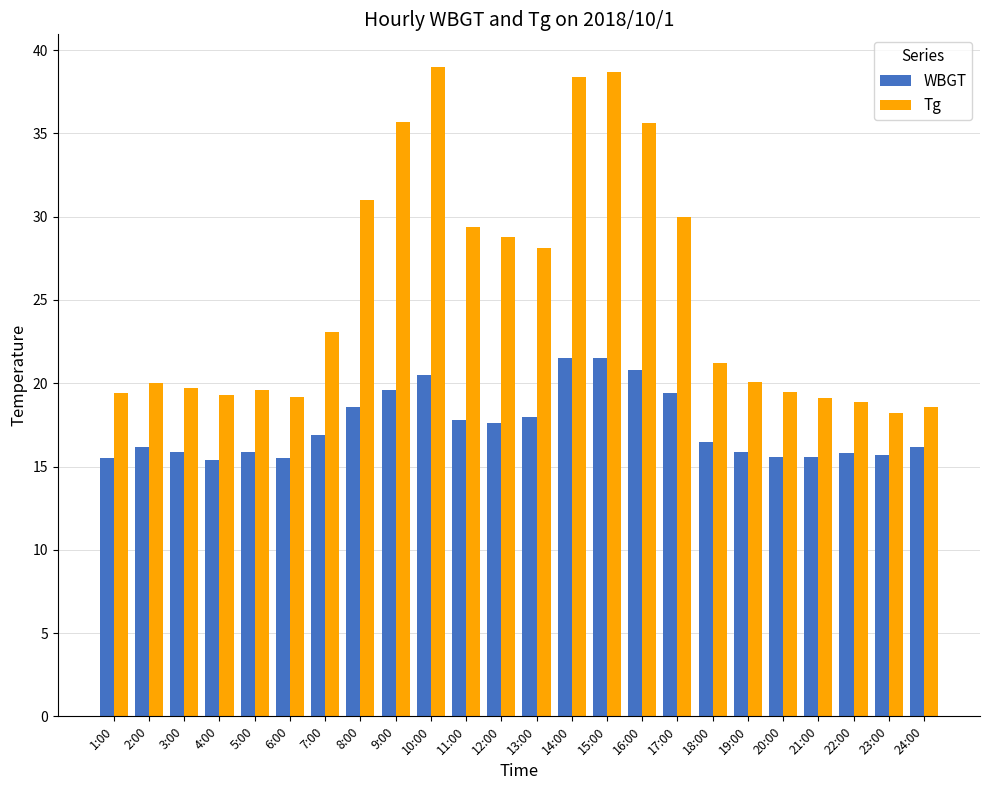

Between 2:00 and 7:00, which series saw the biggest shift?

Tg